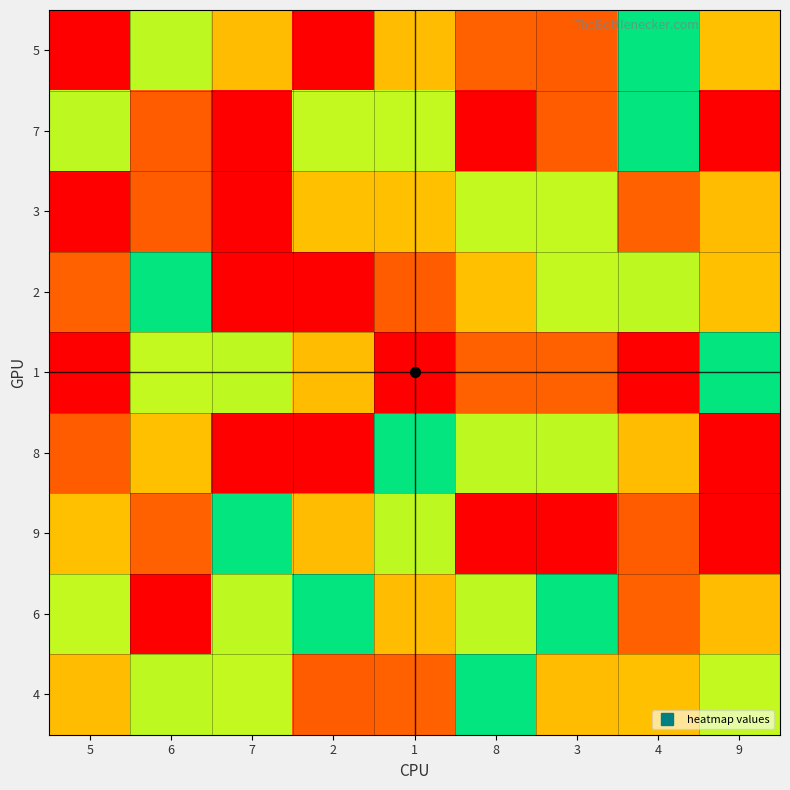

At how many categories does at least one series exceed 8?

6